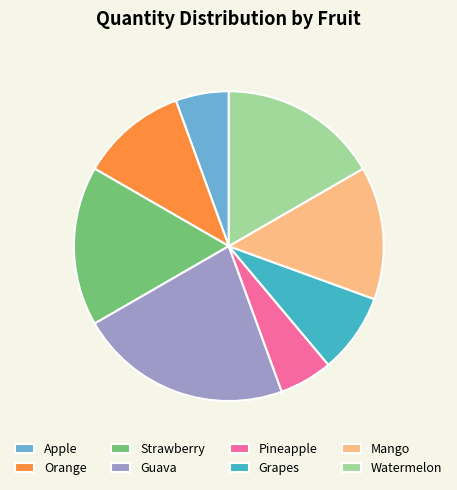

Is it true that Grapes is 8% of the pie?

True